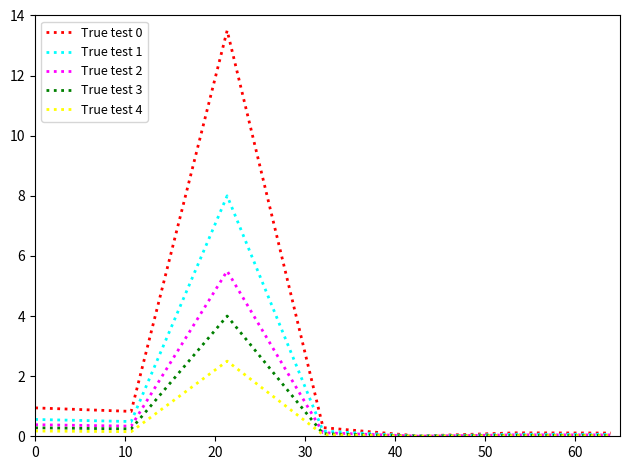

What is the maximum value for True test 2?

5.5